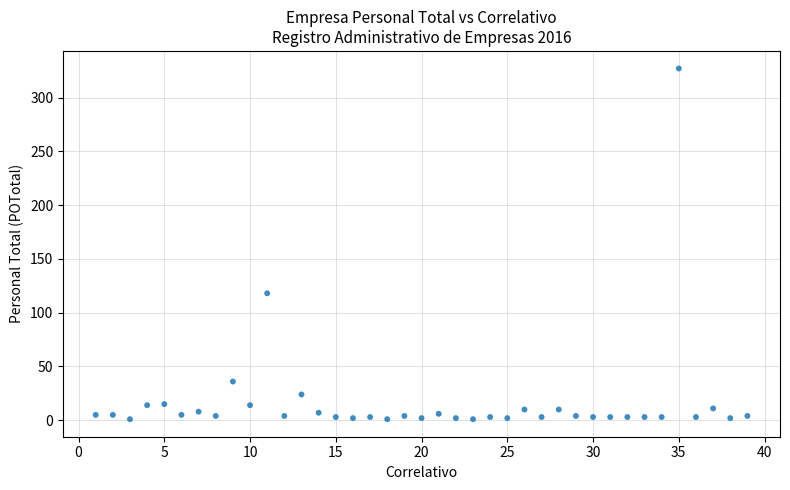

What Y value in the scatter plot is closest to 164?

118